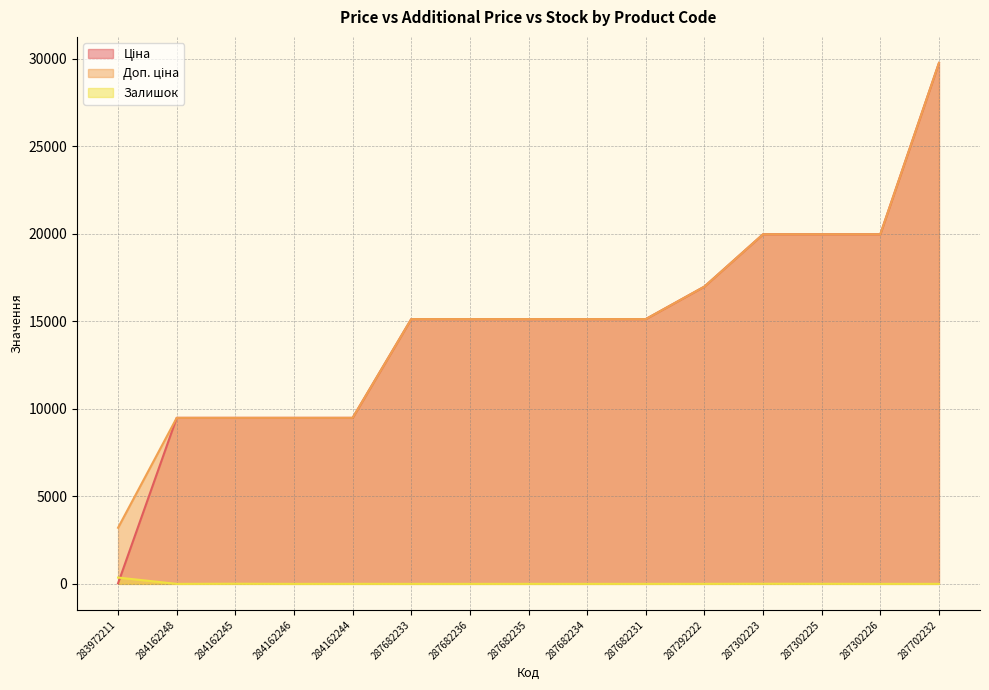

True or false: Доп. ціна and Залишок cross at least once.

False